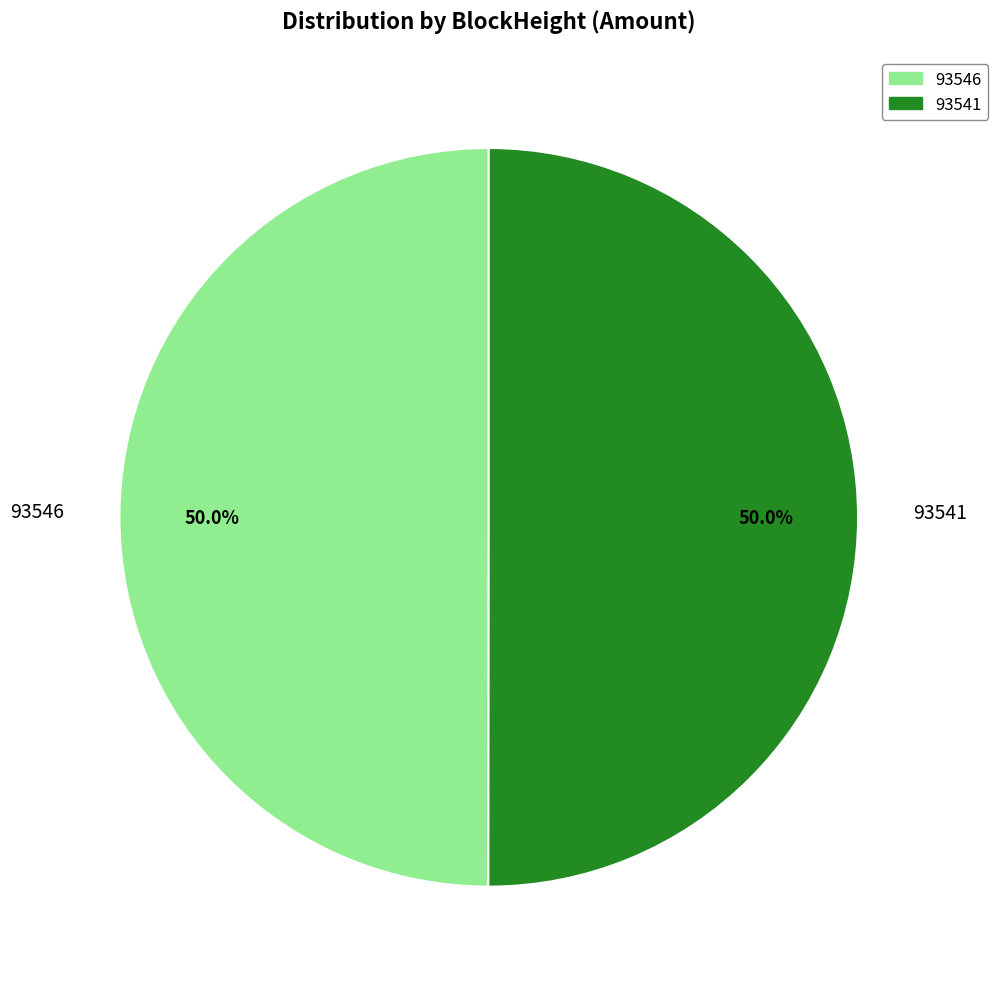

Count the number of slices in the pie.

2